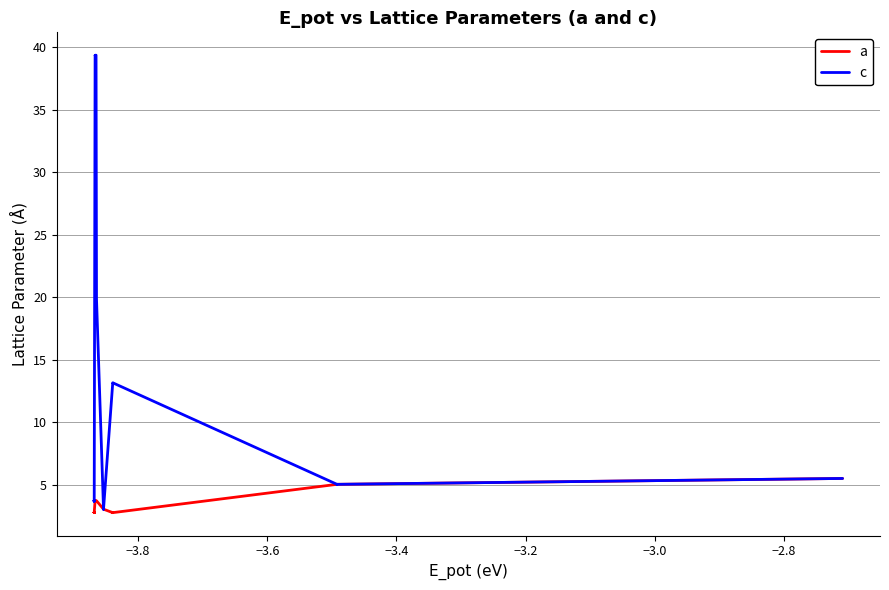

In c, how many points are higher than both neighbors (excluding endpoints)?

10